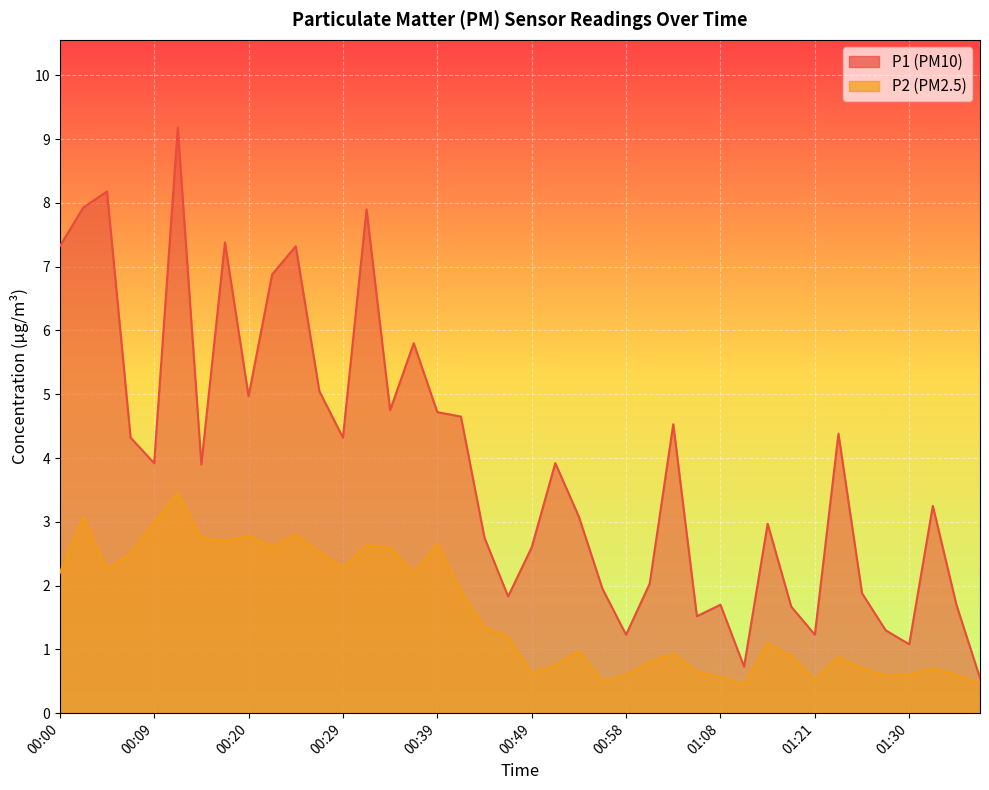

Where is P2 nearest to the value 1?

00:54